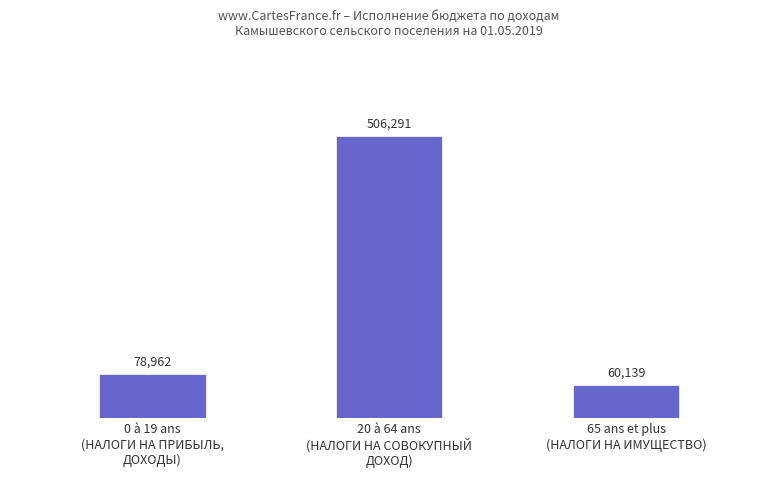

List the labels in order of value, largest first.

20 à 64 ans
(НАЛОГИ НА СОВОКУПНЫЙ
ДОХОД), 0 à 19 ans
(НАЛОГИ НА ПРИБЫЛЬ,
ДОХОДЫ), 65 ans et plus
(НАЛОГИ НА ИМУЩЕСТВО)